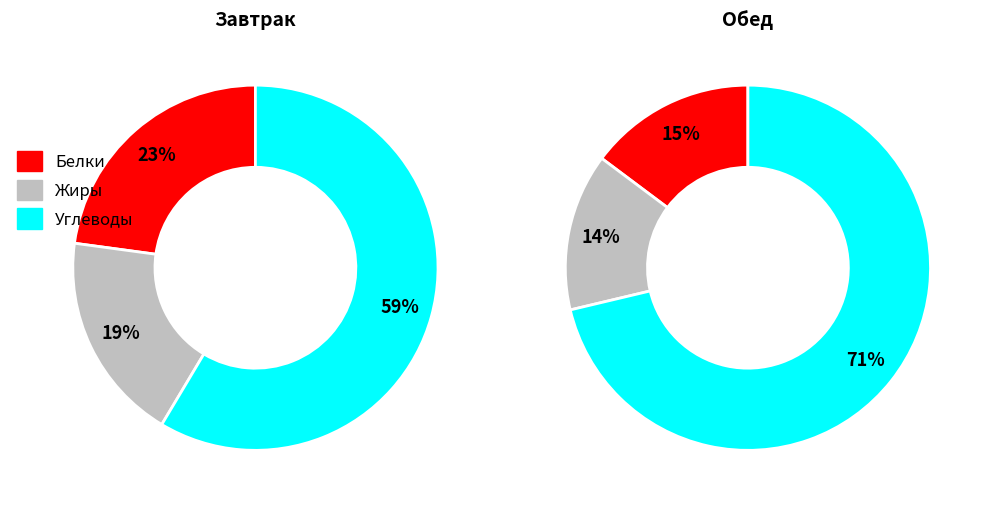

To the nearest percent, what percentage of the pie is Обед?

61%